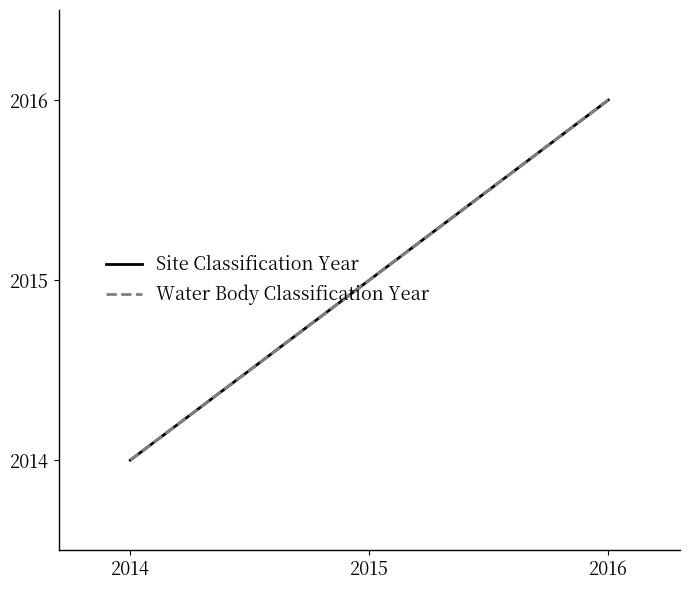

Where is Site Classification Year nearest to the value 2015?

2015